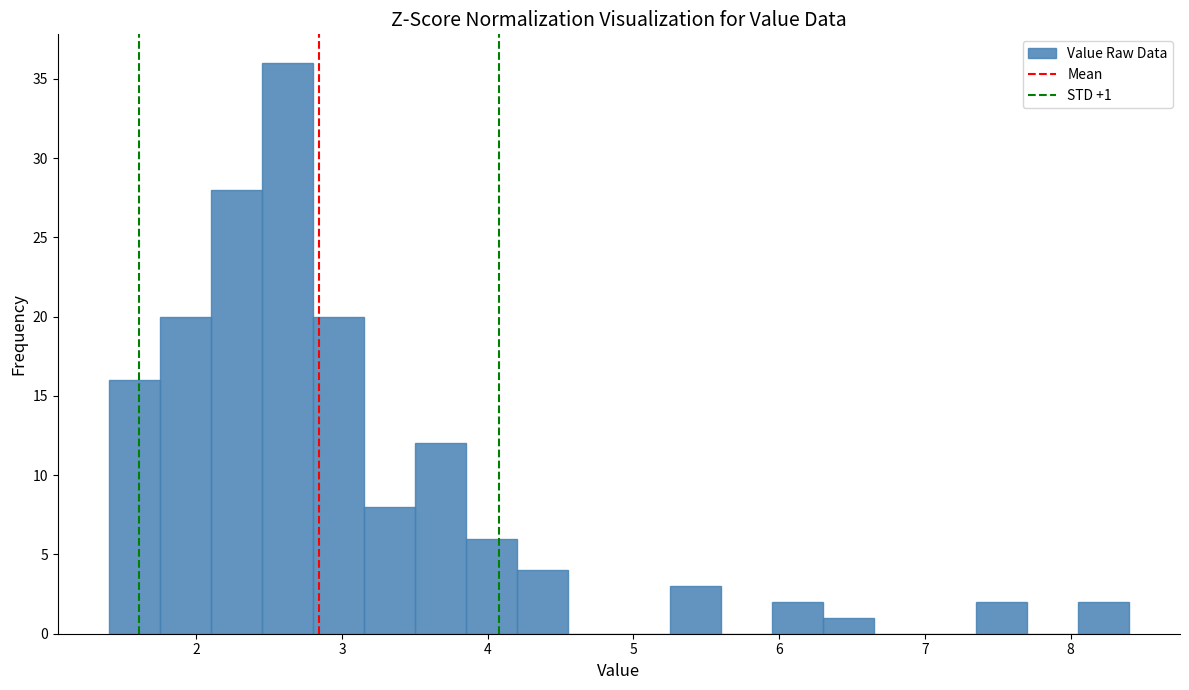

Read against the x-axis, roughly where is the centre of the tallest bar?

2.6